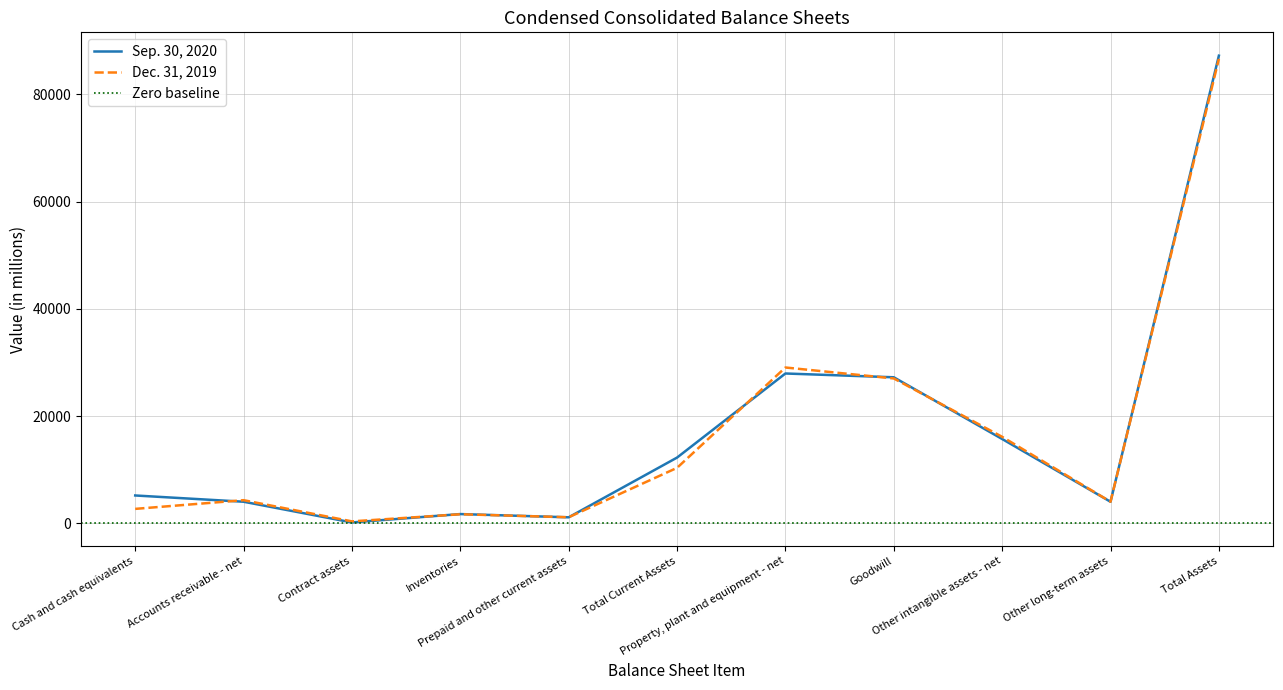

Count the number of categories in the chart.

11